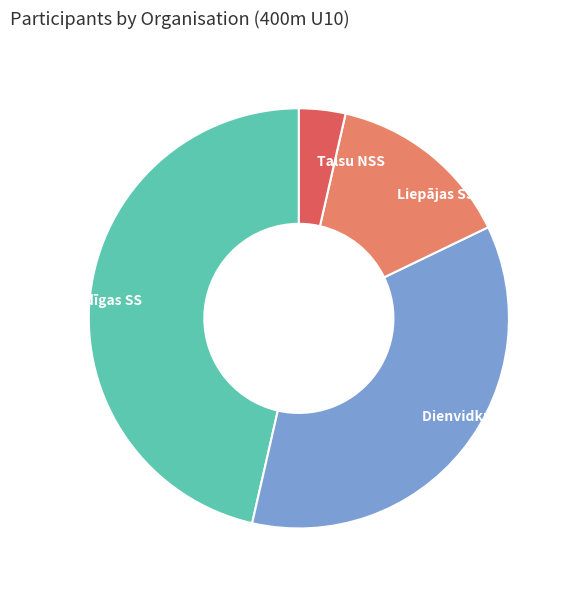

Which slice is the largest?

Kuldīgas SS